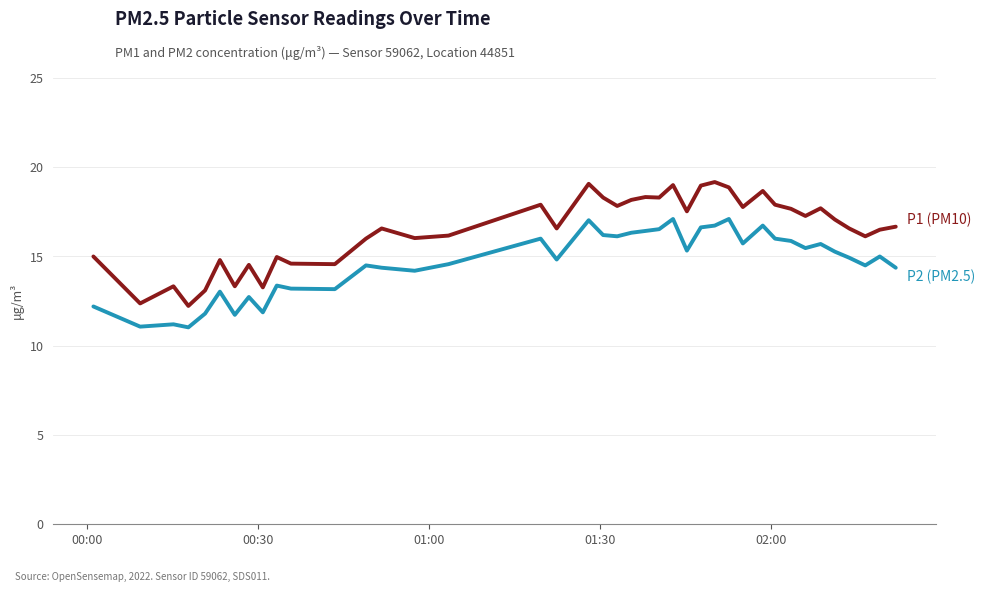

What is the minimum value shown in the chart?

11.0